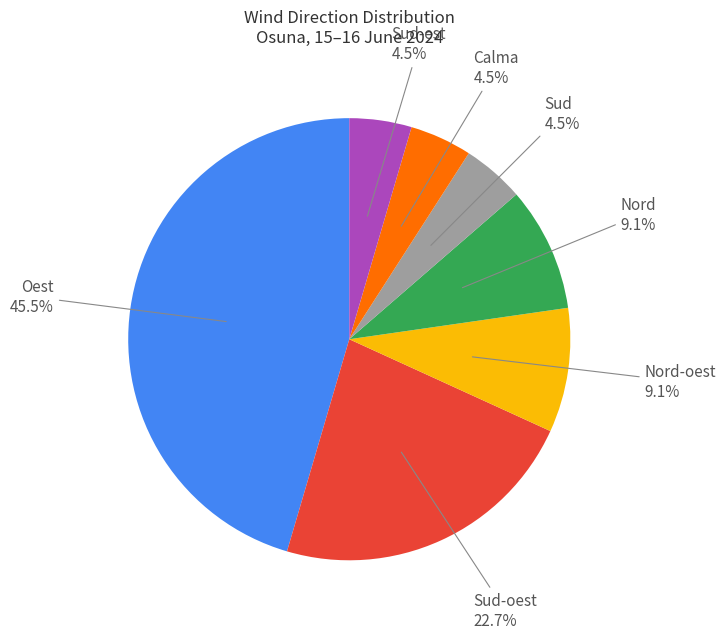

Does any single category account for the majority?

No